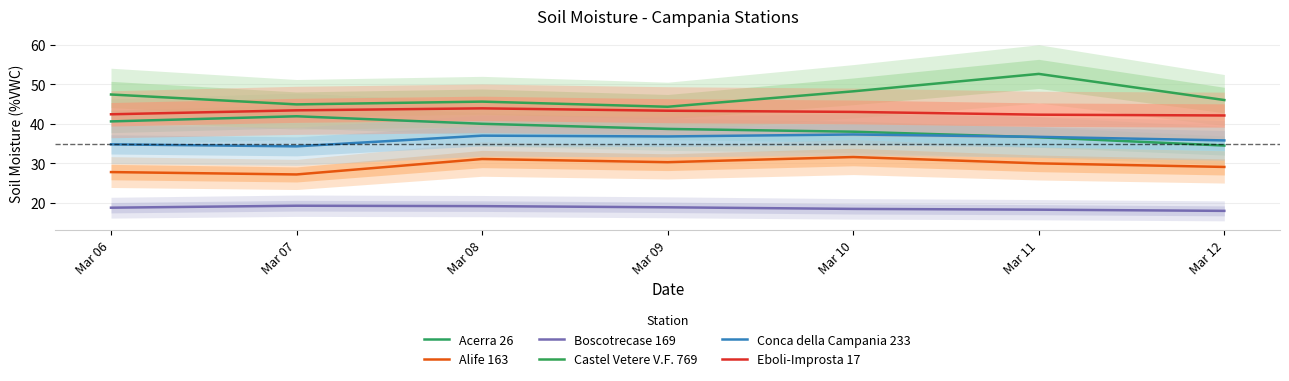

At how many categories does at least one series exceed 35?

7